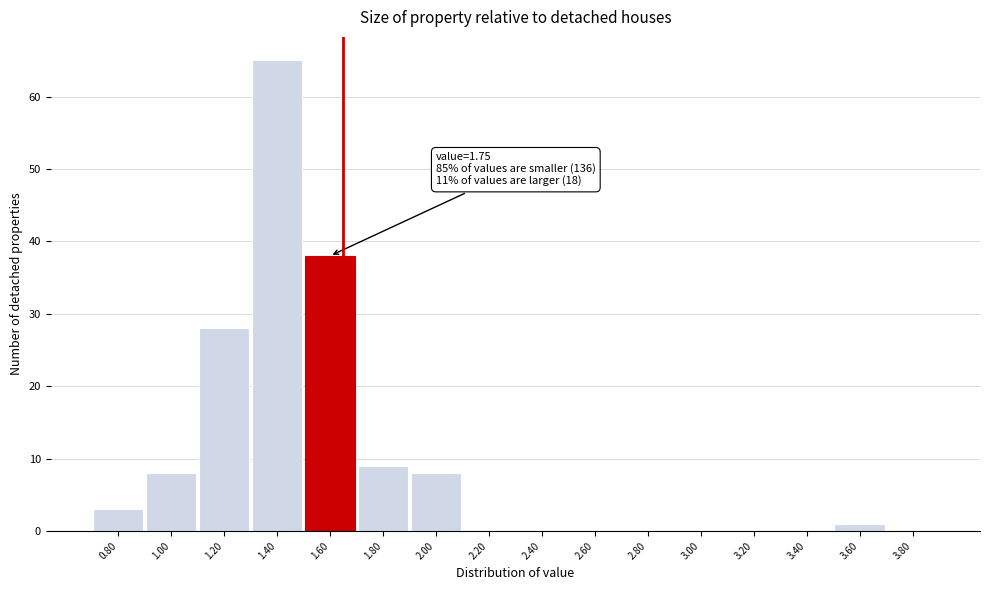

Reading left to right, what are all the values shown in this chart?

0.80=3	1.00=8	1.20=28	1.40=65	1.60=38	1.80=9	2.00=8	2.20=0	2.40=0	2.60=0	2.80=0	3.00=0	3.20=0	3.40=0	3.60=1	3.80=0